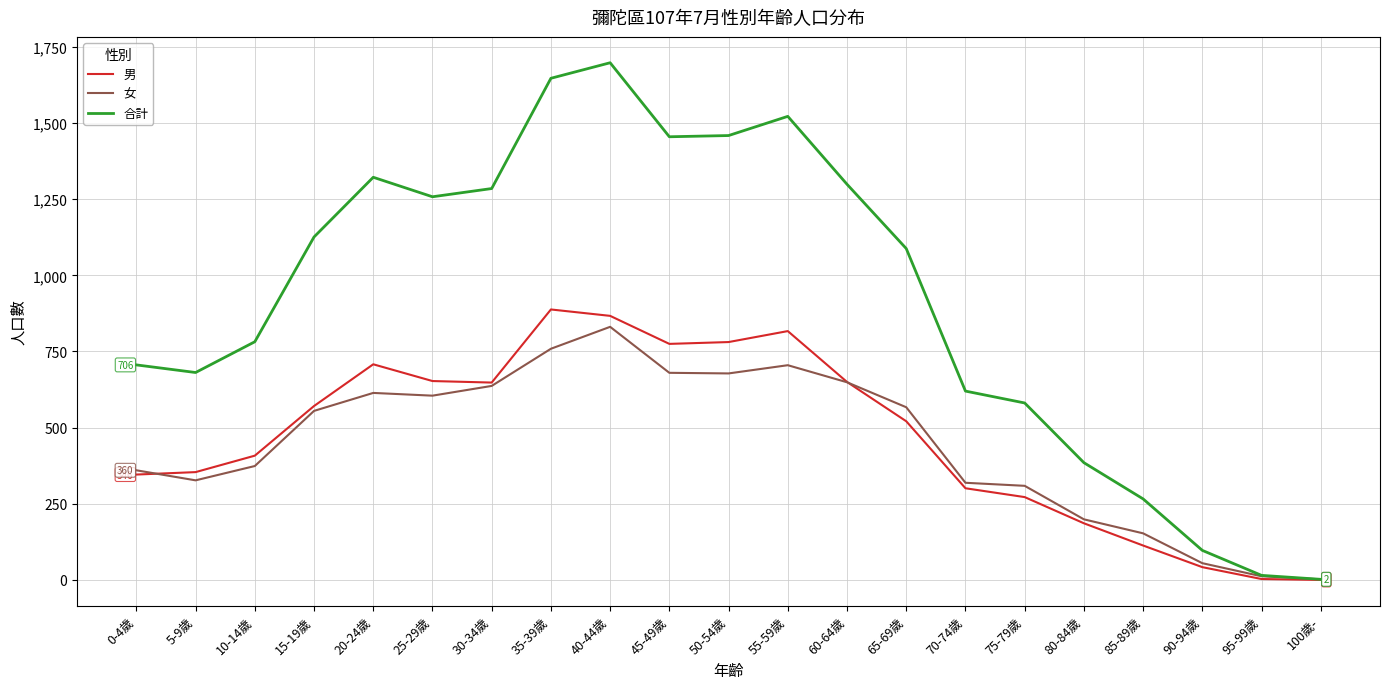

At which category is the sum across all series the highest?

40-44歲